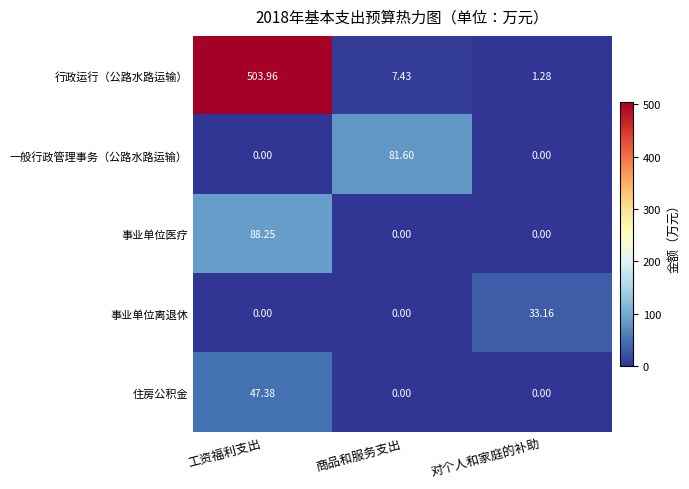

Which series has the largest total across all categories?

行政运行（公路水路运输）